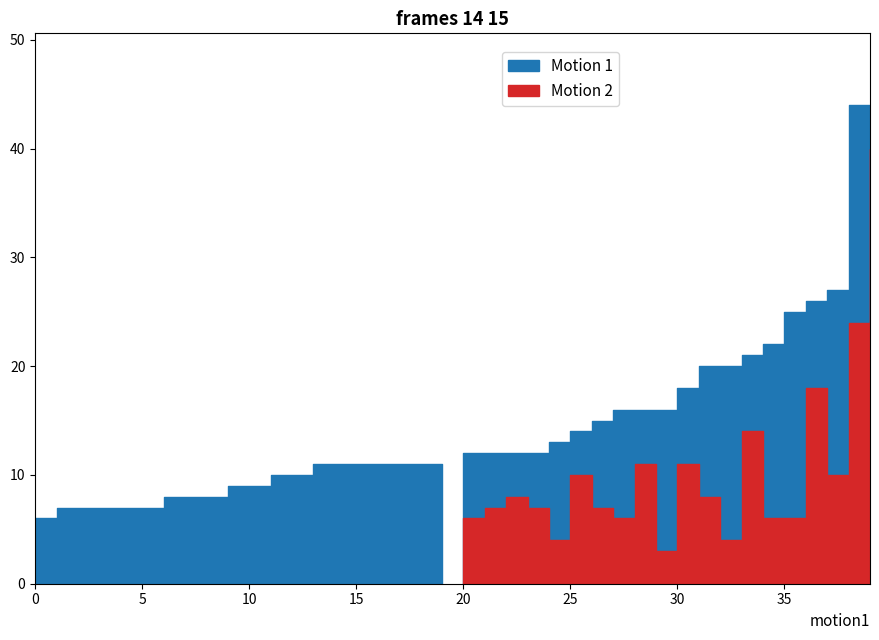

What are all the series names shown in the legend?

Motion 1, Motion 2